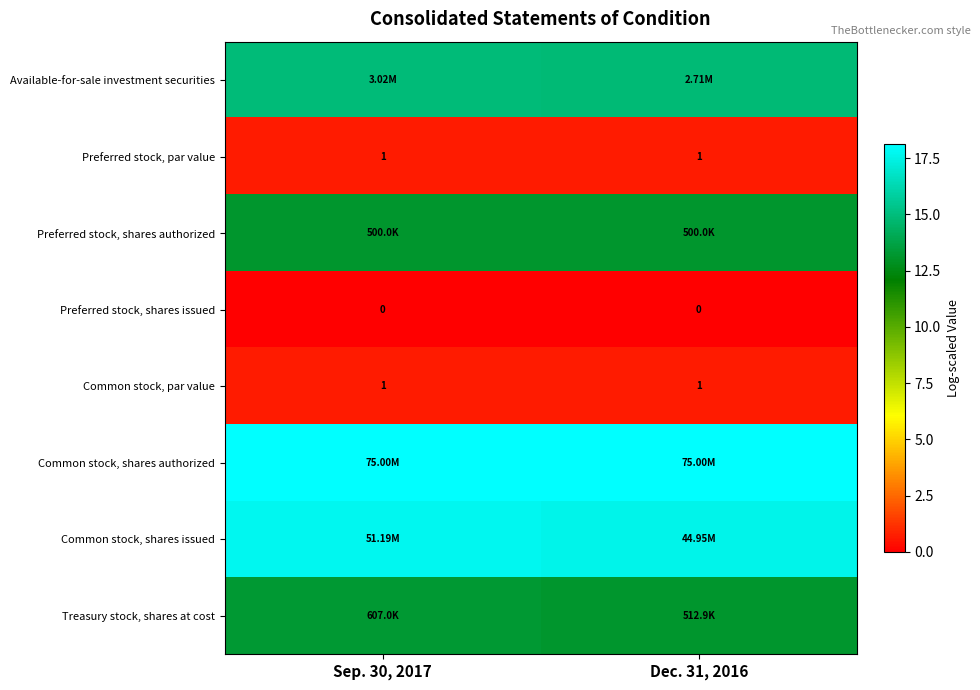

Count the number of categories in the chart.

2